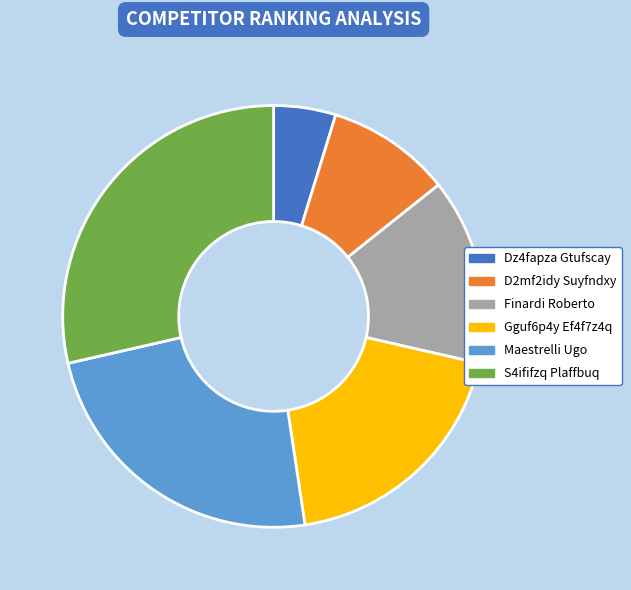

Do Gguf6p4y Ef4f7z4q and Dz4fapza Gtufscay together represent more than half of the pie?

No